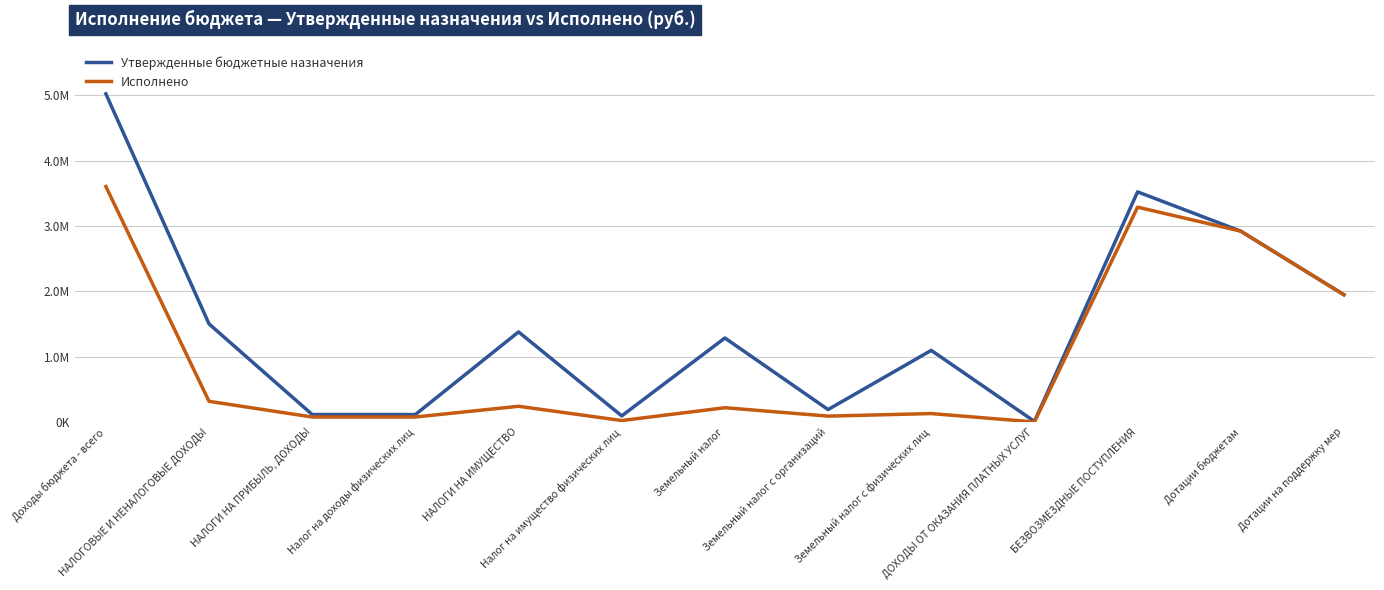

What is the total value across all series at НАЛОГИ НА ИМУЩЕСТВО?

1618874.9